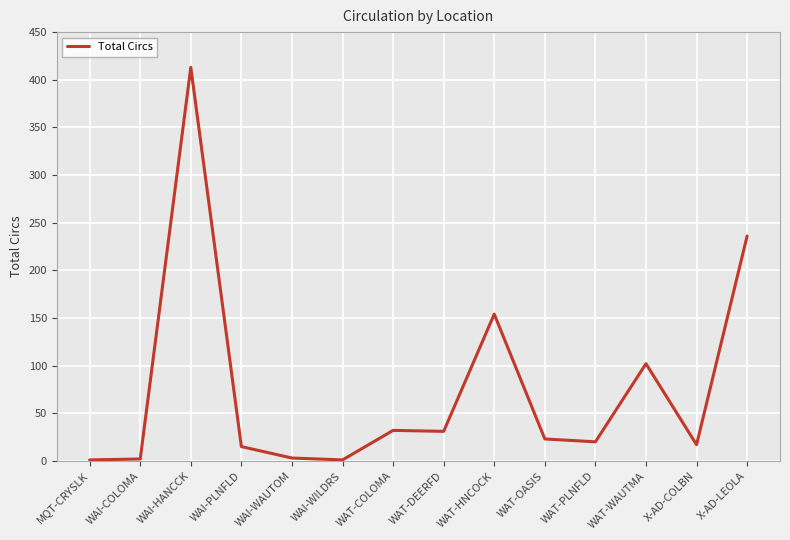

What is the difference between the values at WAT-OASIS and X-AD-COLBN?

6